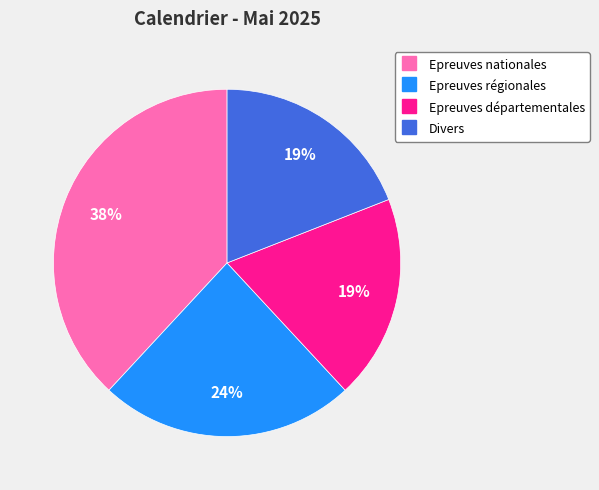

Is there a majority slice in this chart?

No